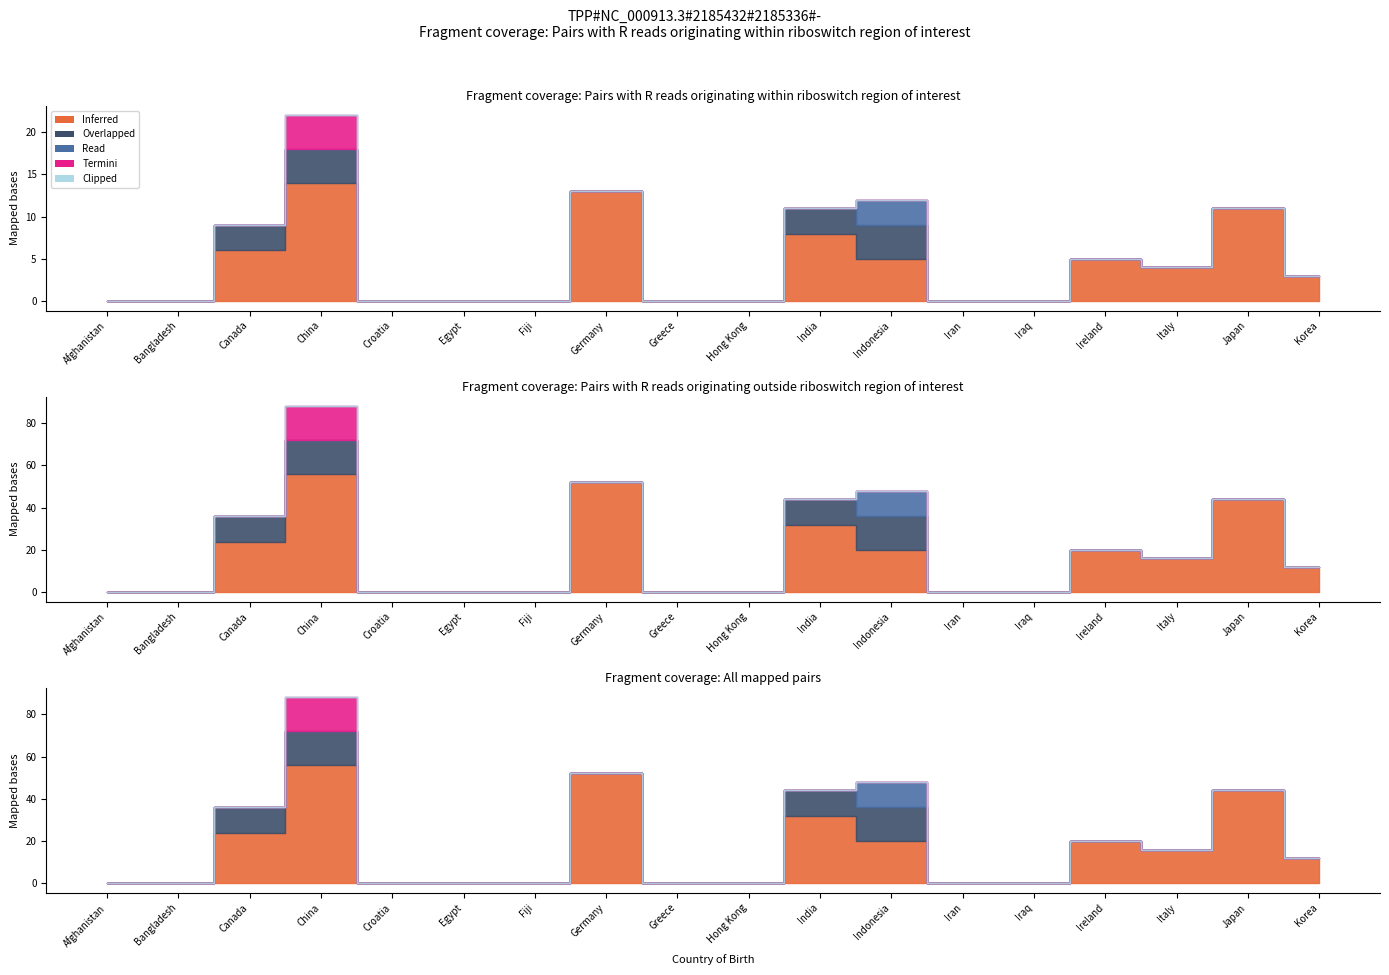

Between Germany and Japan, which series saw the biggest shift?

Inferred